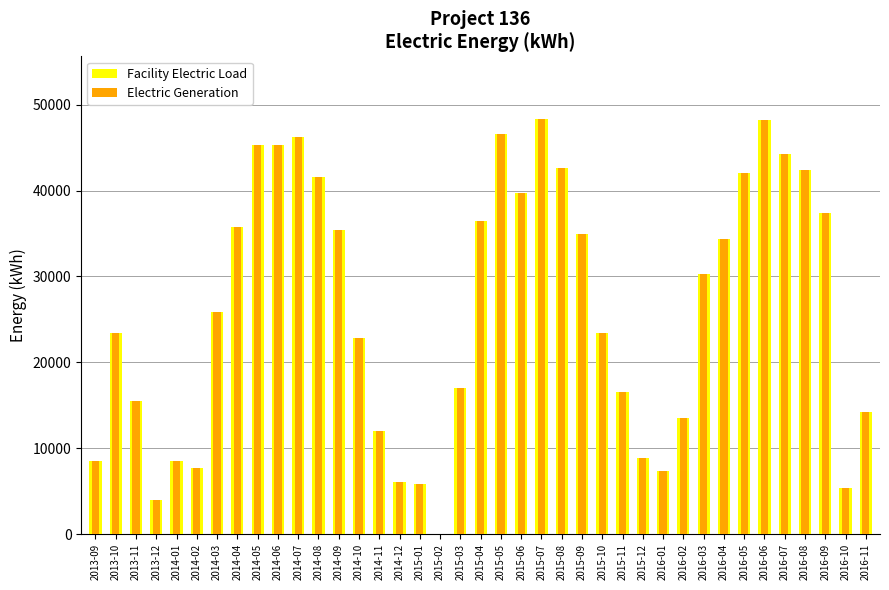

Which series has the largest range (max minus min)?

Facility Electric Load